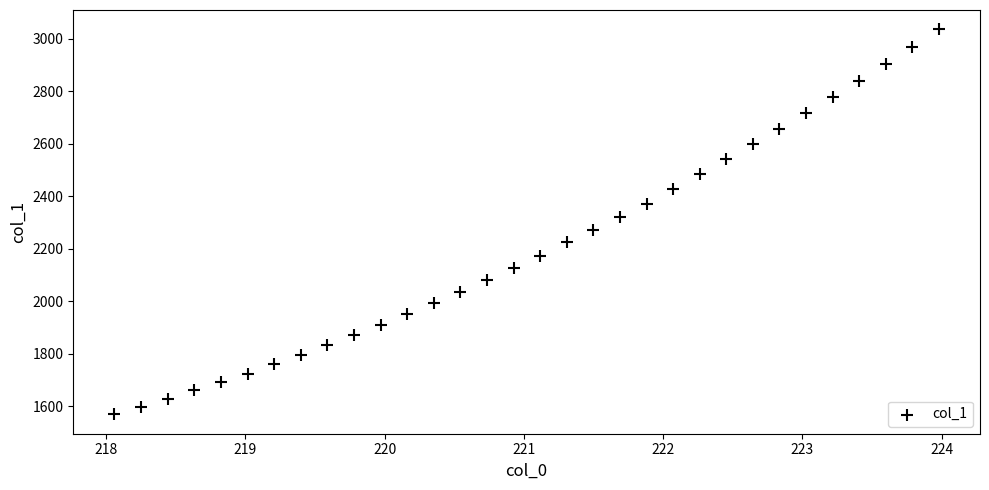

What is the range of Y values (max minus min)?

1468.5